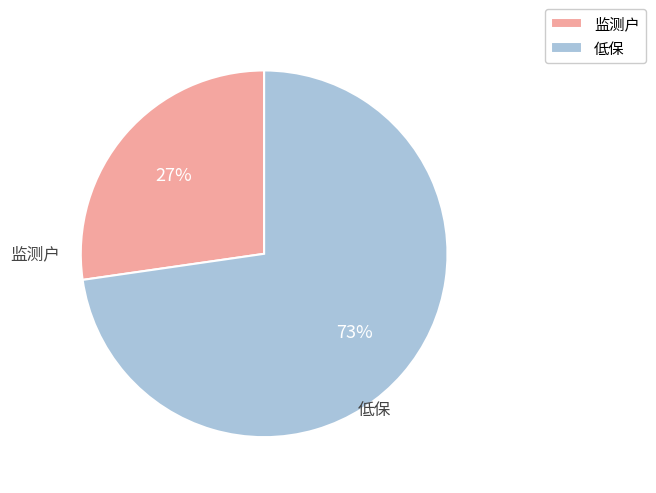

To the nearest percent, what is the average slice percentage?

50%